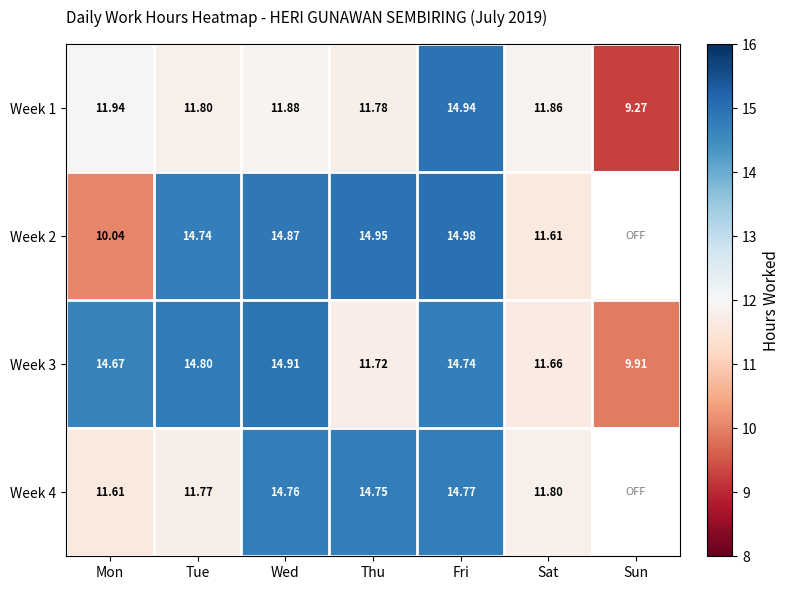

Is the value of Week 2 at Sat greater than the value of Week 1 at Fri?

No